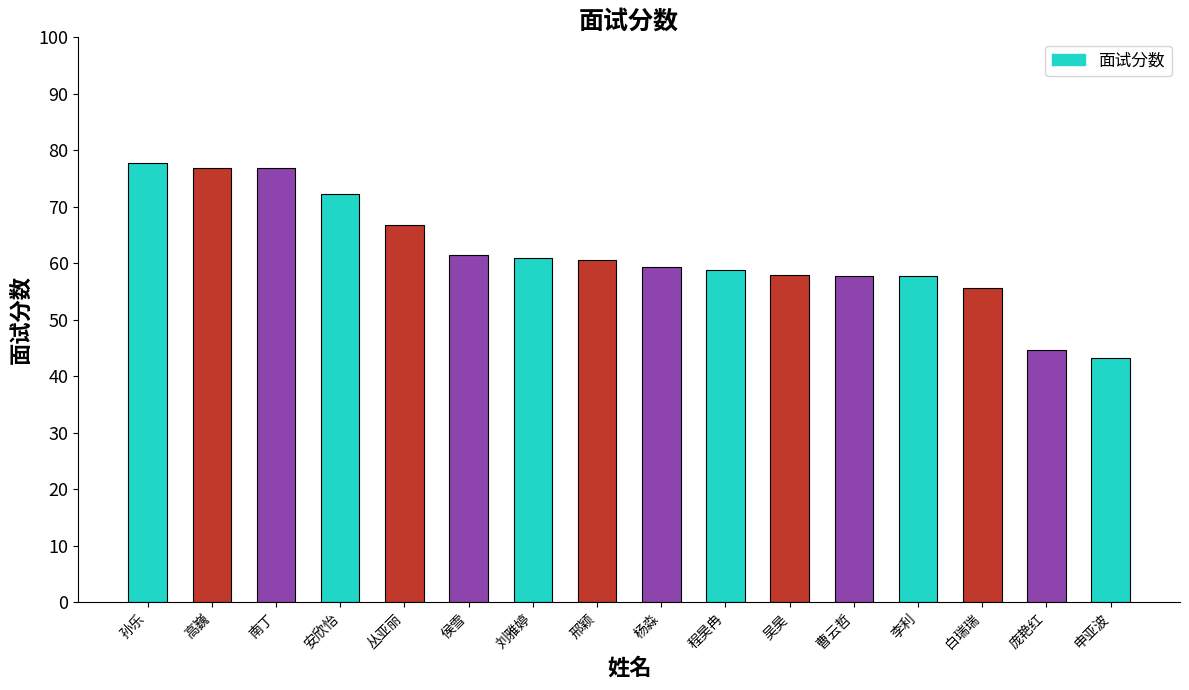

What is the label of the 14th bar from the left?

白瑞瑞